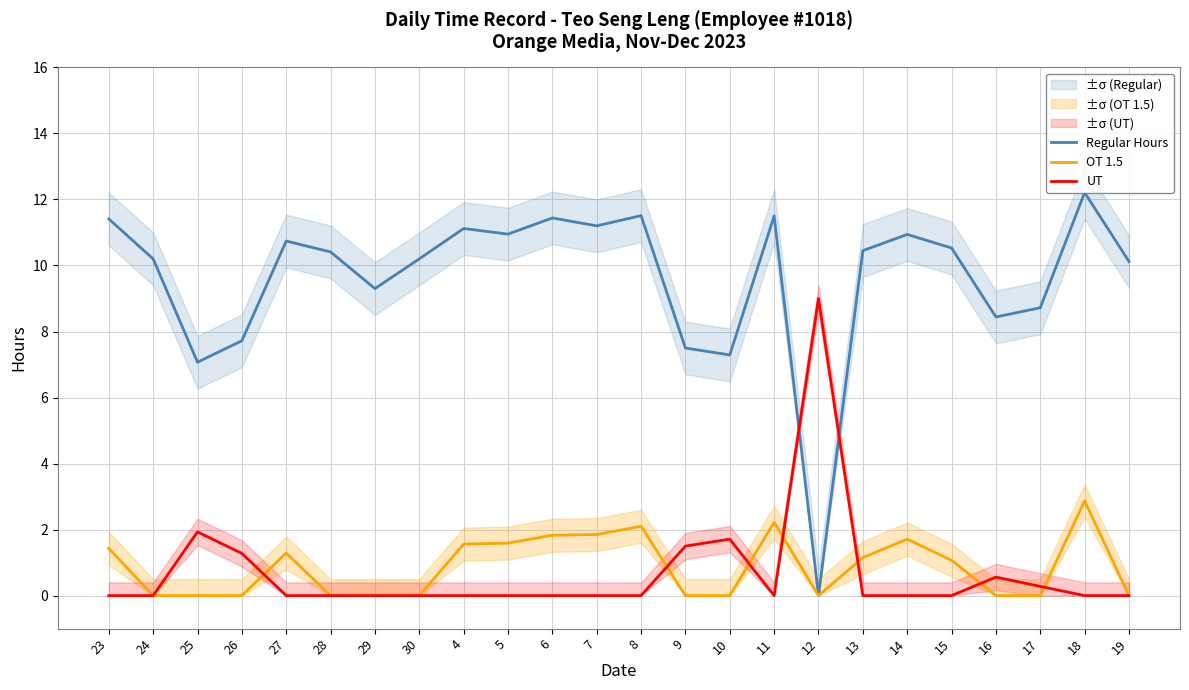

Which category has the lowest value in the OT 1.5 series?

24